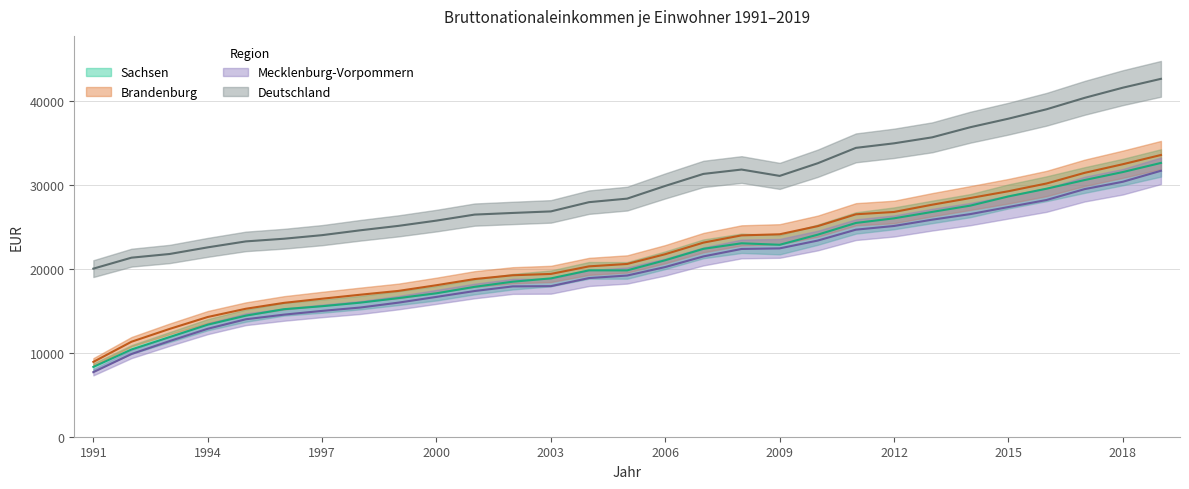

Between 1999 and 2009, which is larger?

2009